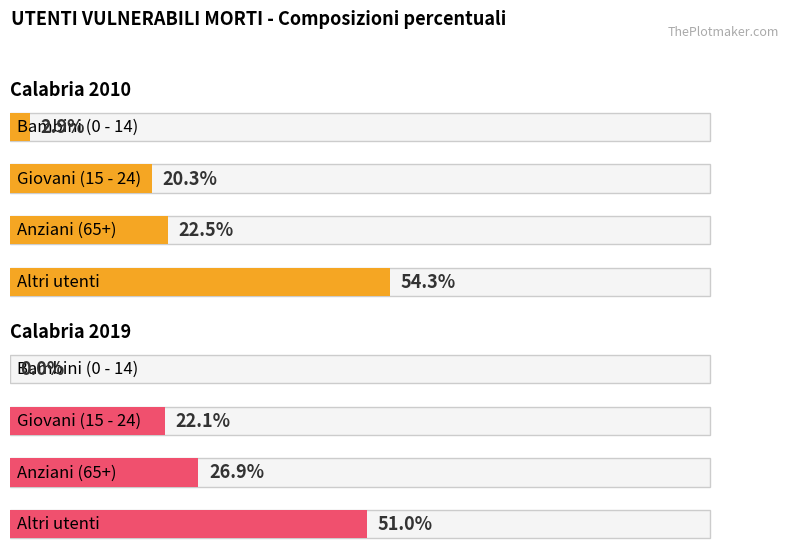

What position from the left is Altri utenti?

4